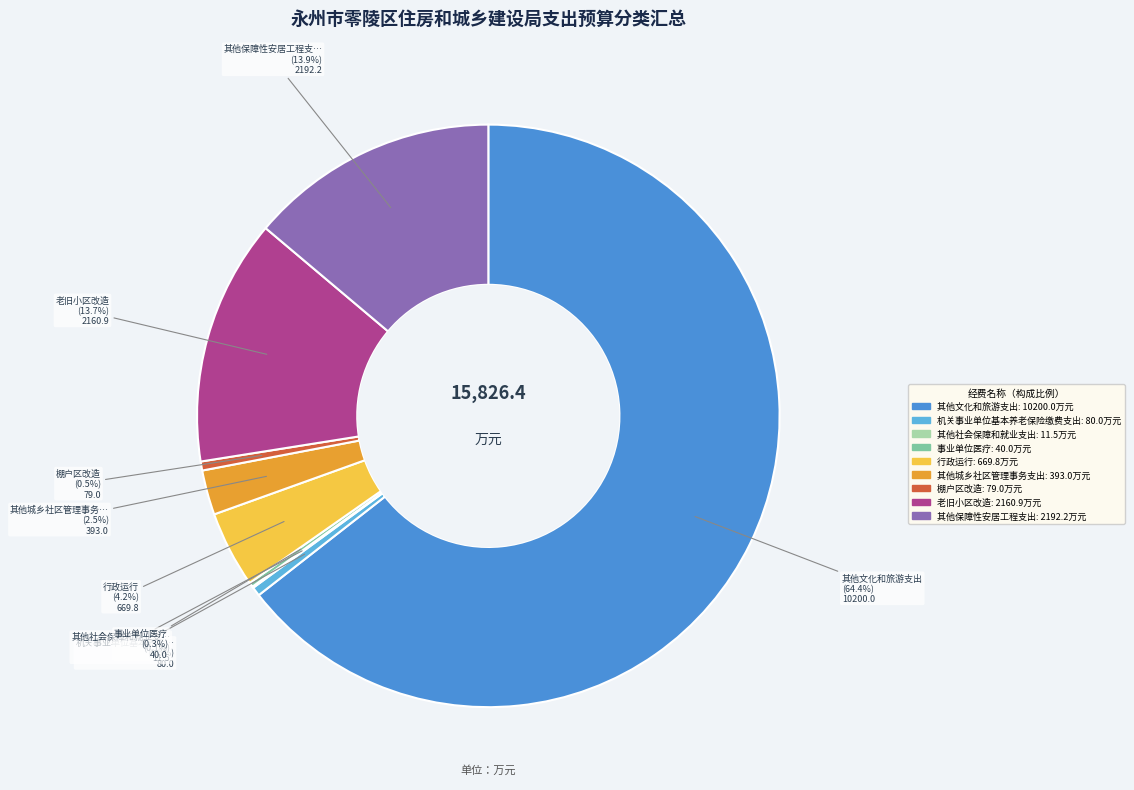

Does any single category account for the majority?

Yes